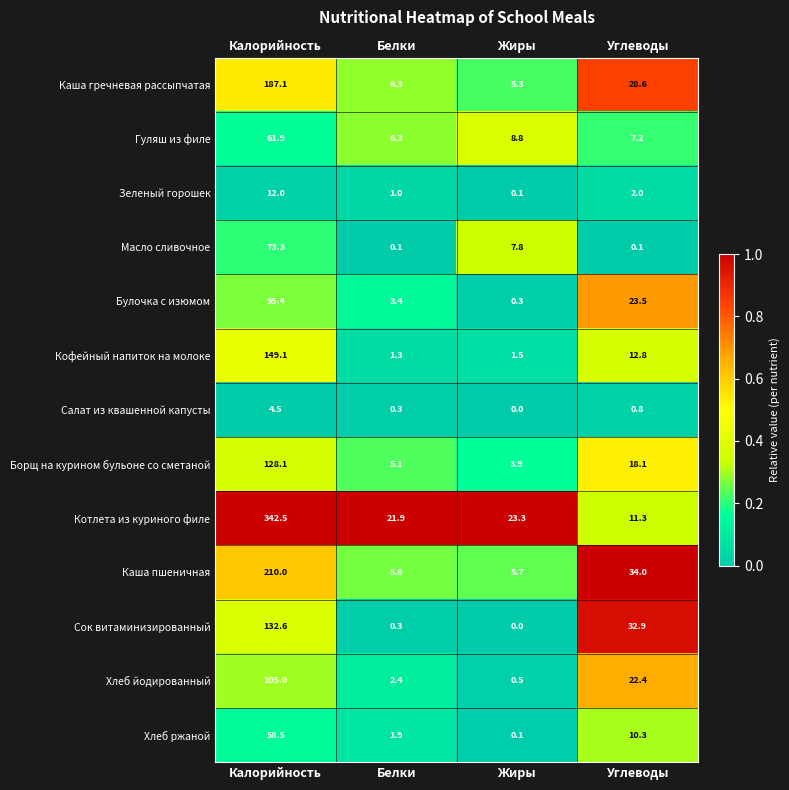

The value of Гуляш из филе at Углеводы is 2.3. True or false?

False